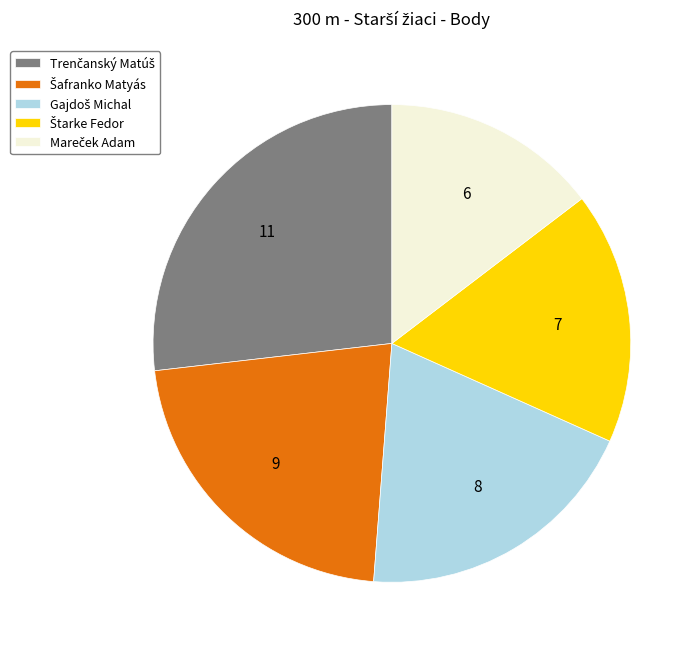

Does any single category account for the majority?

No